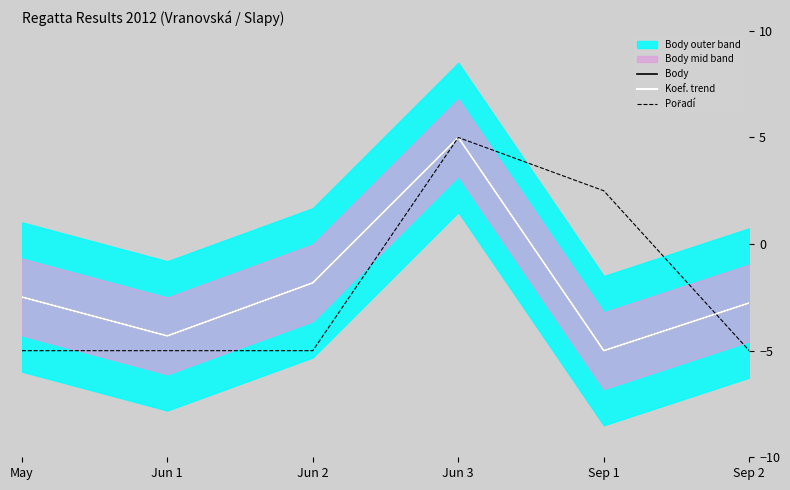

How many values in Pořadí are above zero?

2